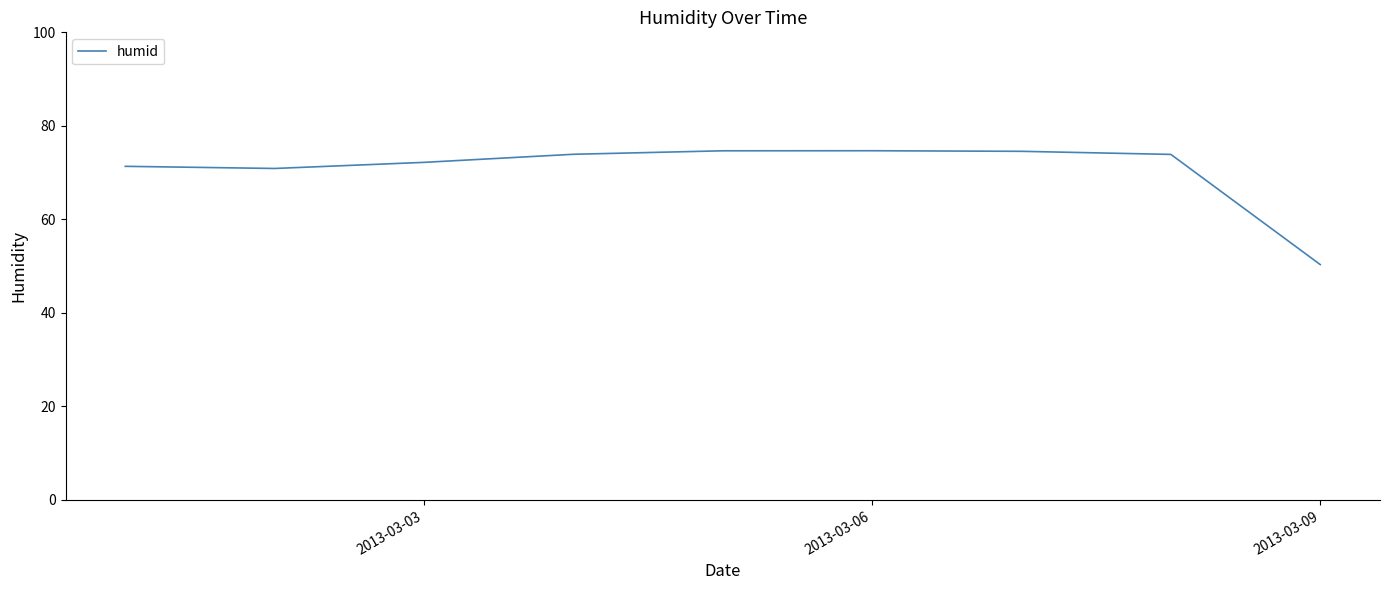

What is the minimum value shown in the chart?

50.3